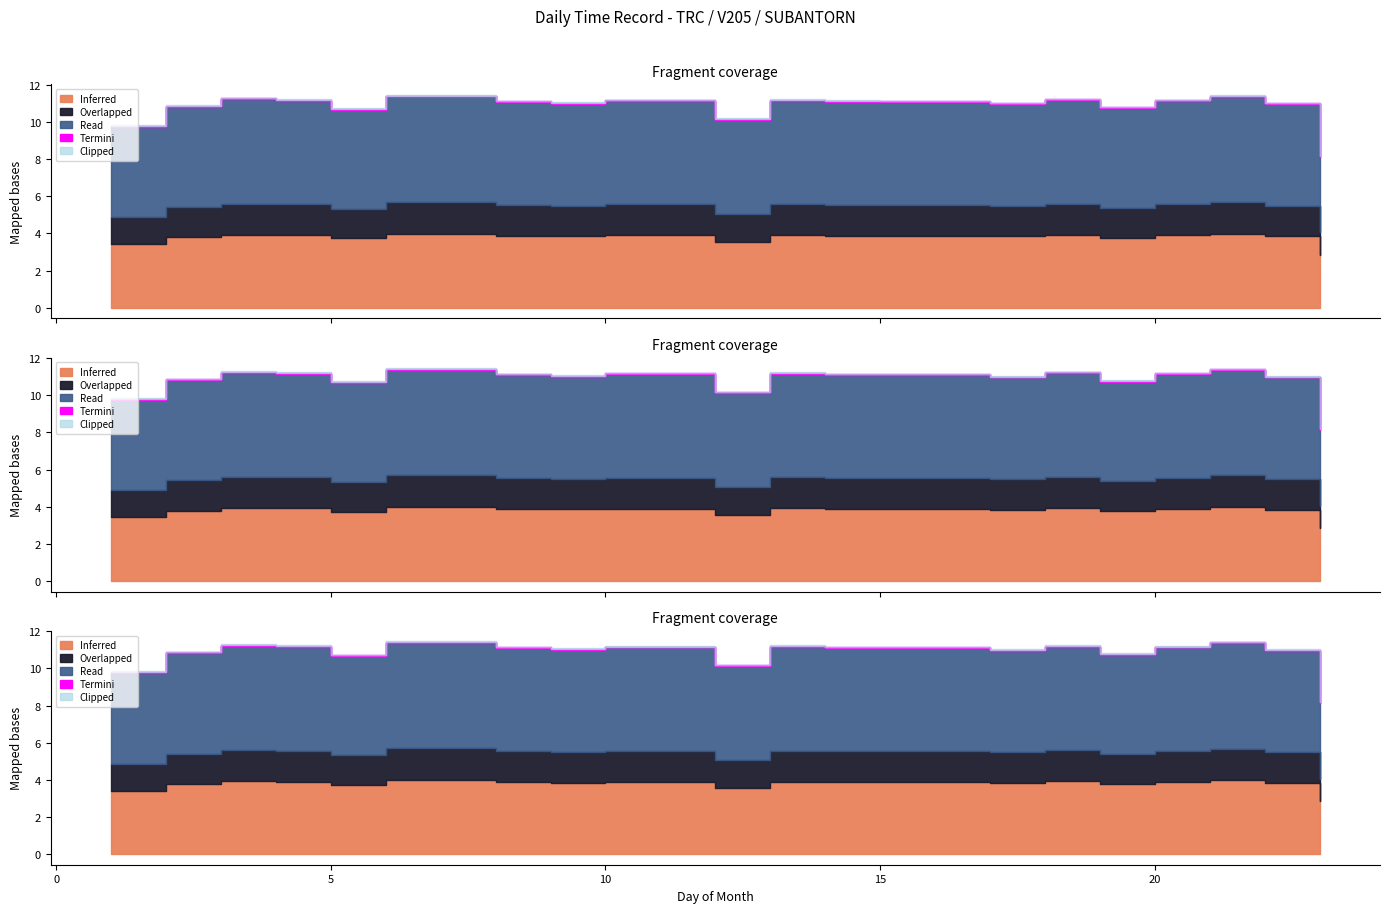

What is the change in value from 6 to 18?

-0.2